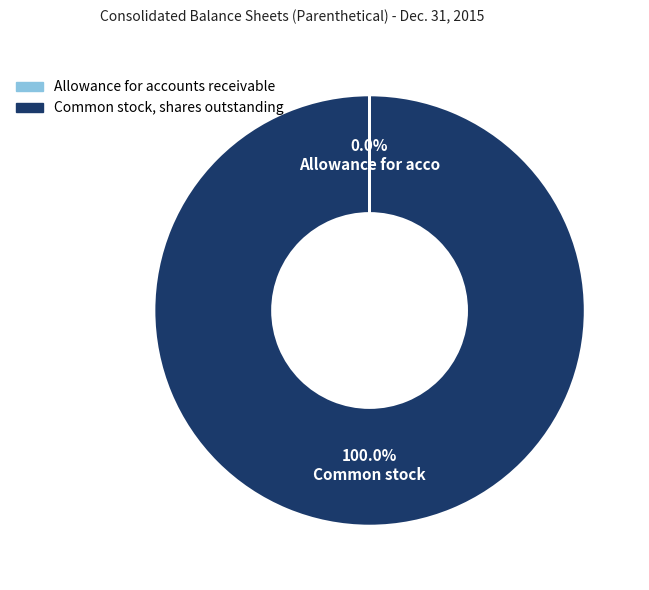

Which slice is the largest?

Common stock, shares outstanding